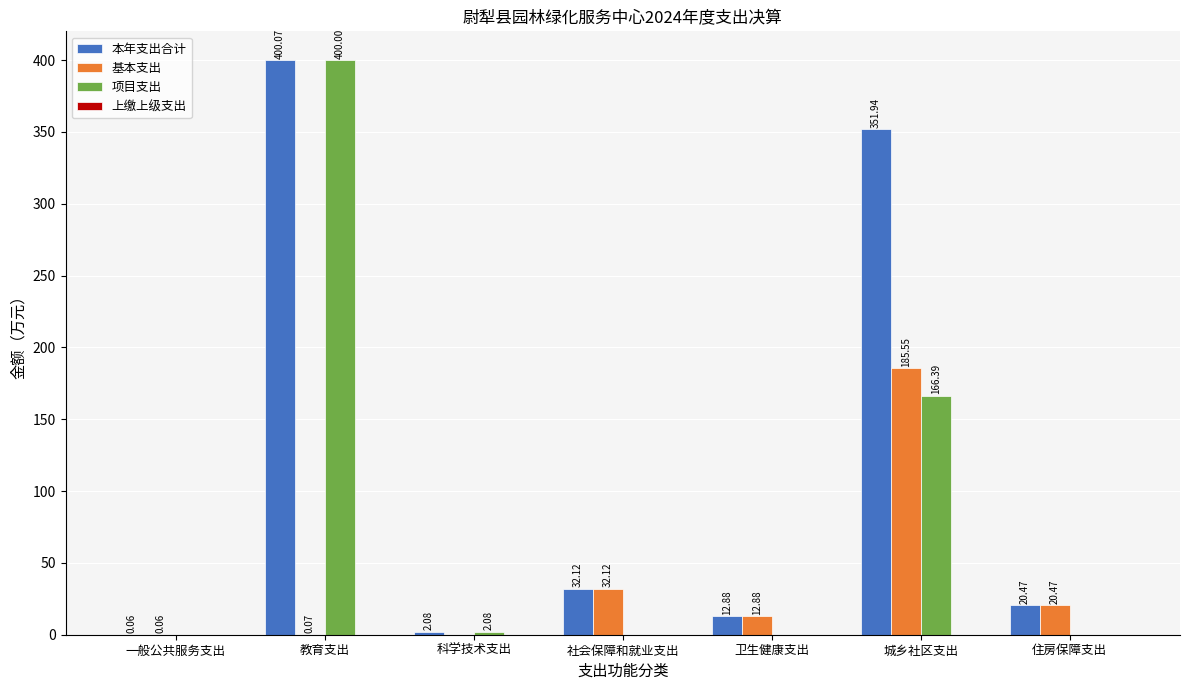

What is the total value across all series at 教育支出?

800.1